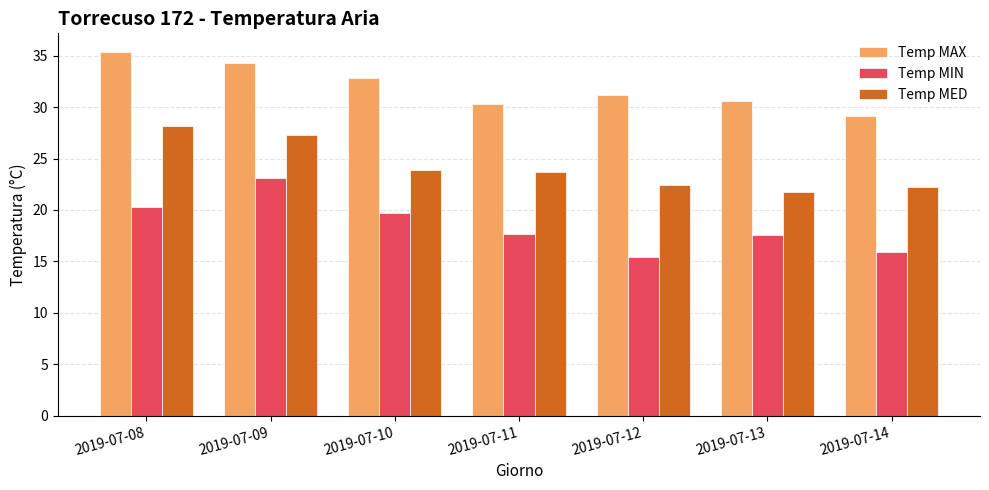

What is the average value of the Temp MAX series?

32.0